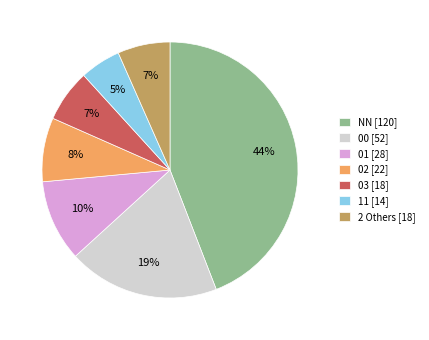

To the nearest percent, what portion does 2 Others [18] represent?

7%